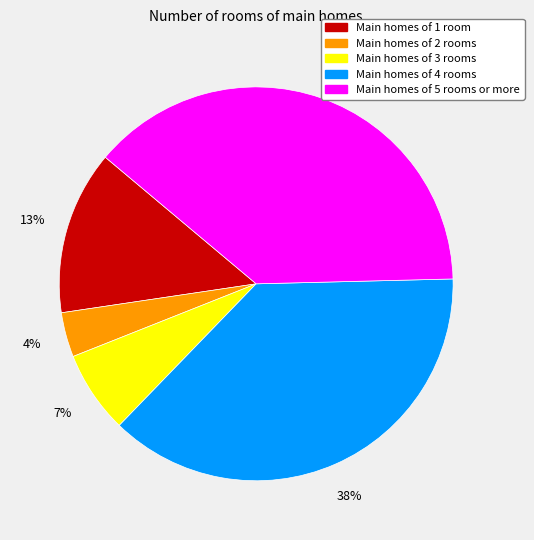

To the nearest percent, what is the average slice percentage?

20%